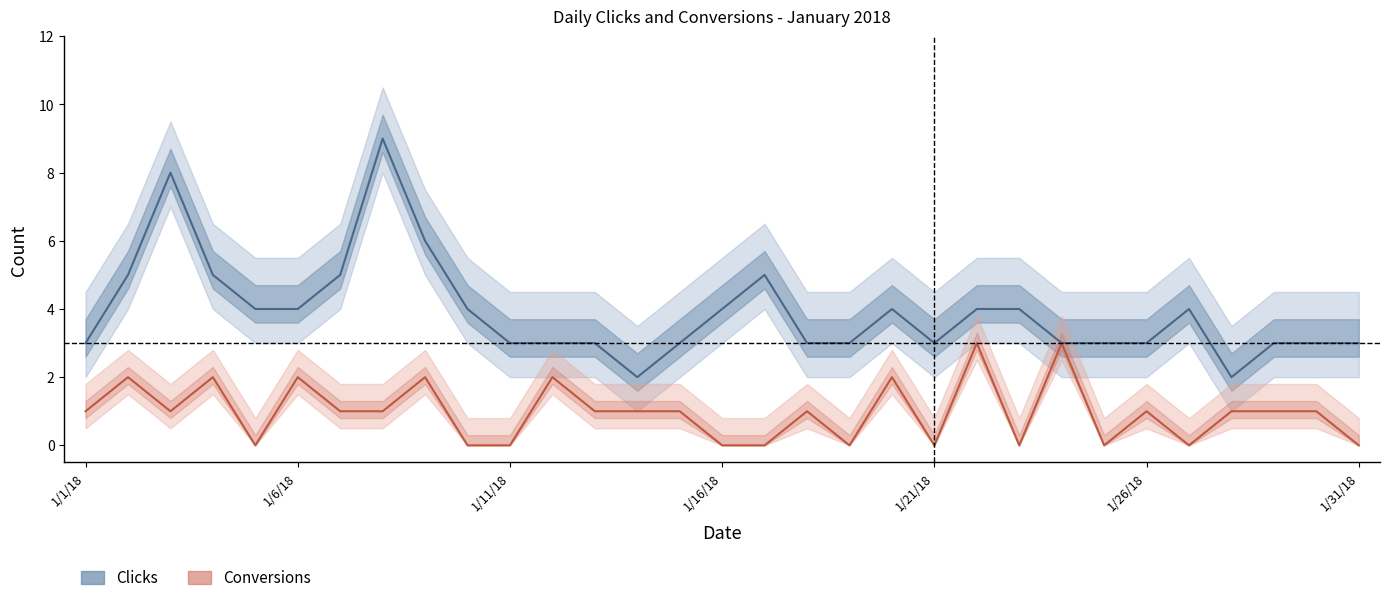

What is the difference between the Clicks values at 1/6/18 and 1/21/18?

1